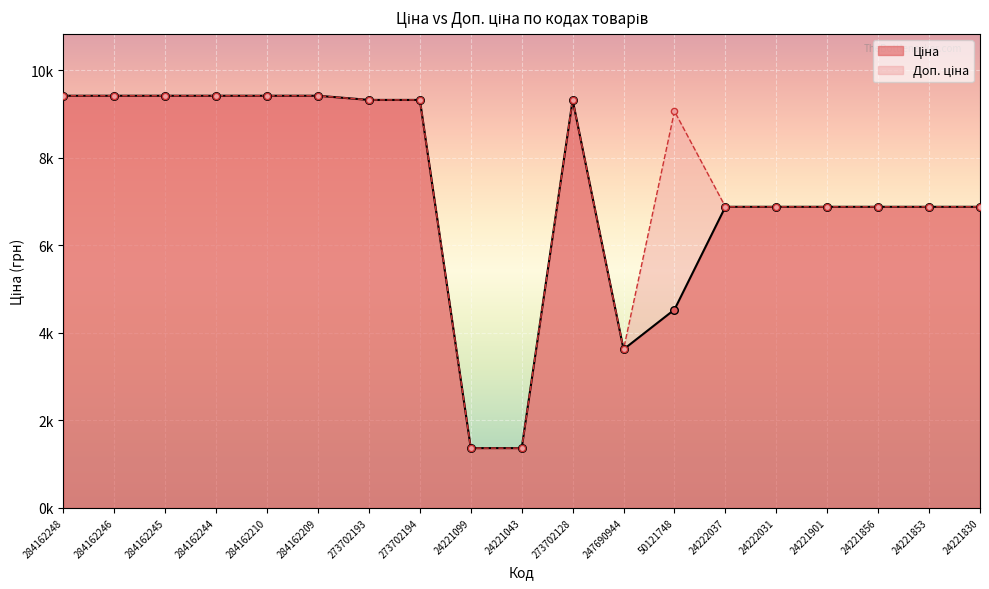

Which series reaches the minimum Y coordinate?

Доп. ціна